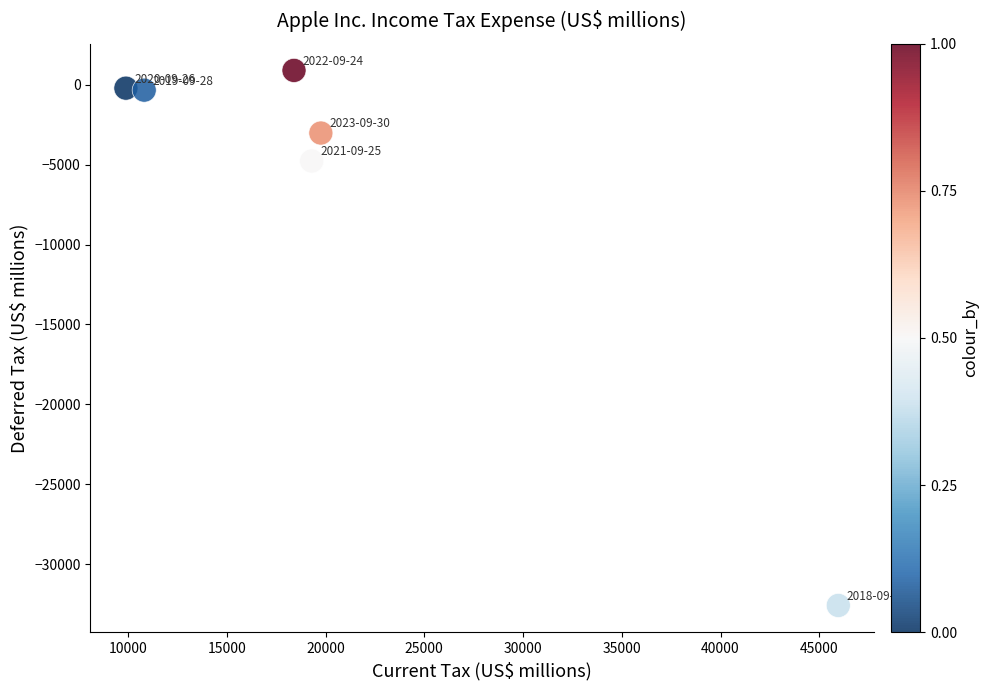

What Y value in the scatter plot is closest to -15847?

-4774